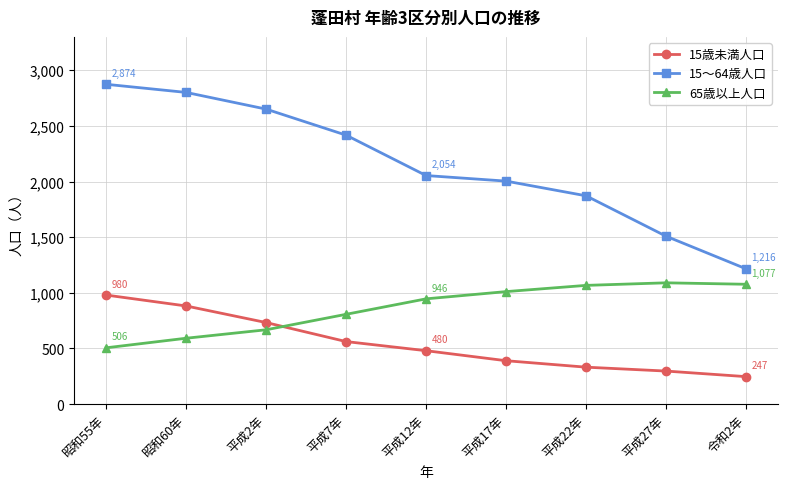

Between which two adjacent categories do 15歳未満人口 and 65歳以上人口 first intersect?

平成2年 and 平成7年